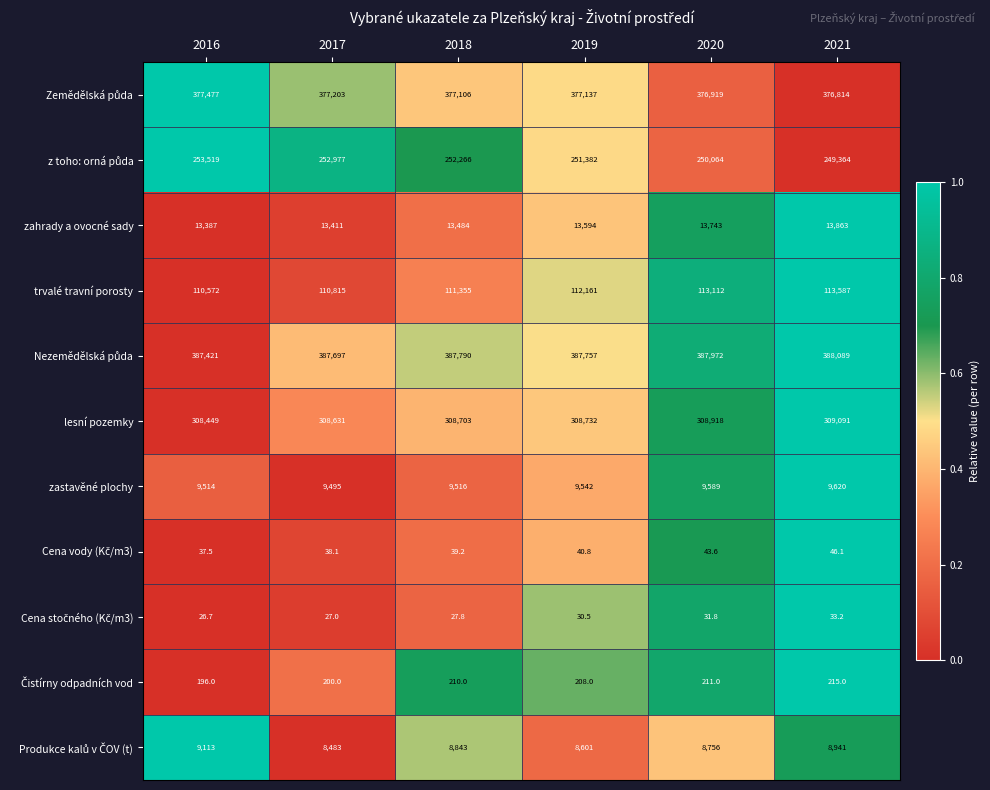

What is the difference between the highest and lowest values at 2021?

388055.8